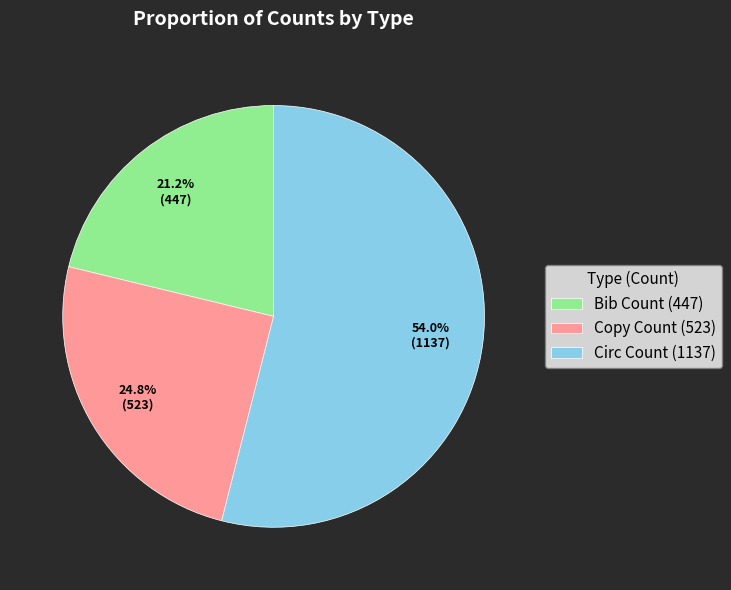

Combined, do Circ Count and Copy Count account for over 50%?

Yes